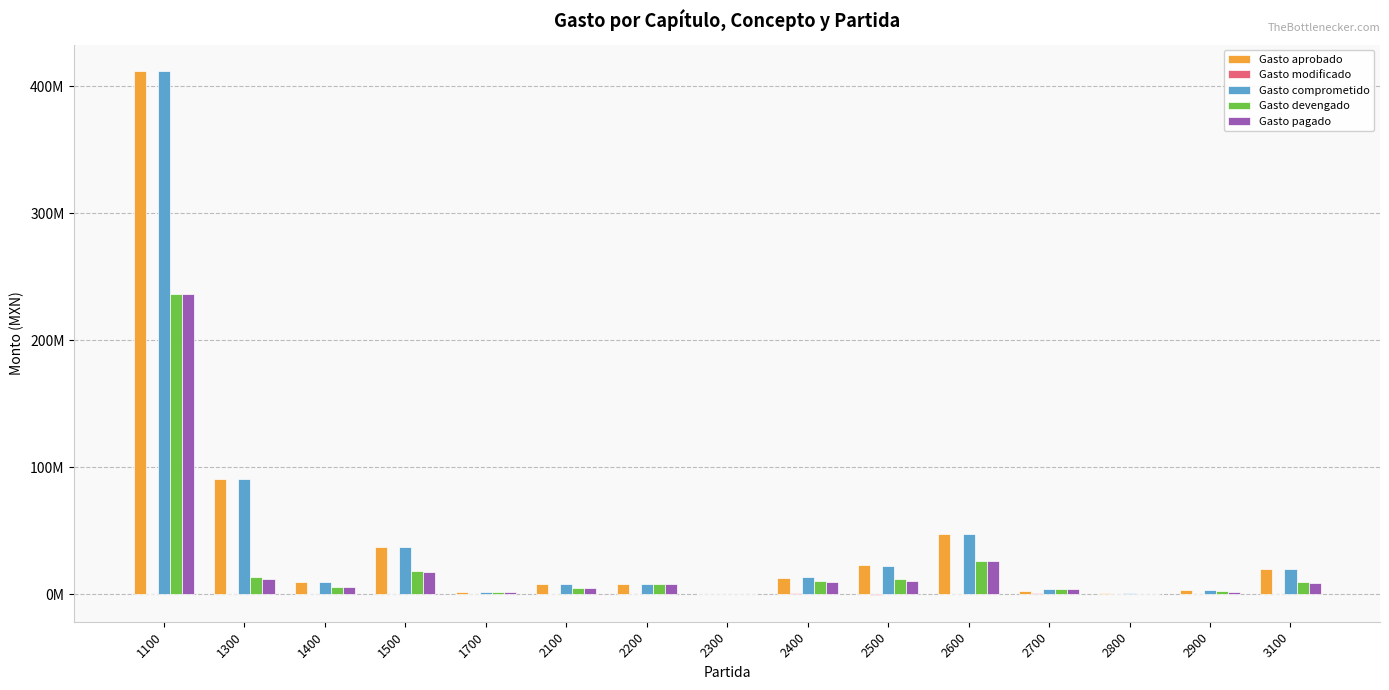

True or false: Gasto devengado has a value of 1526581.7 at 2900.

False